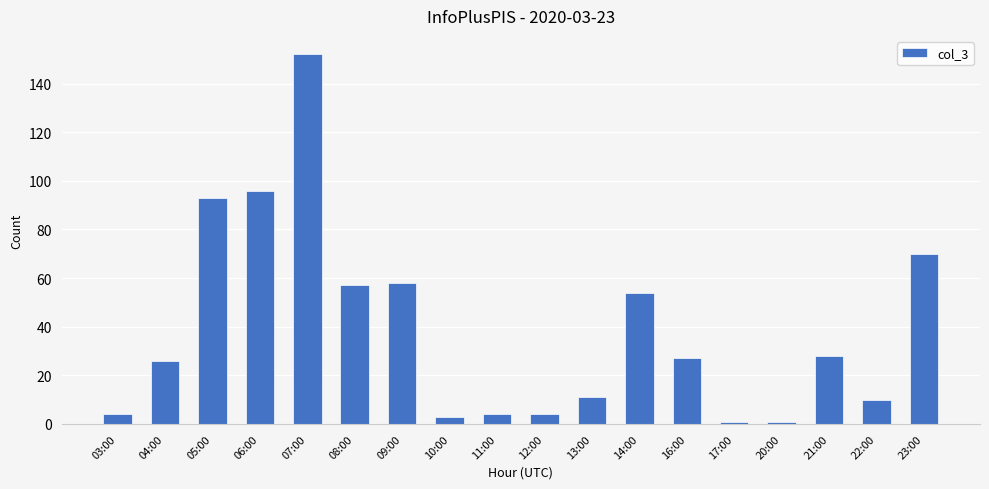

What is the sum of all values?

699